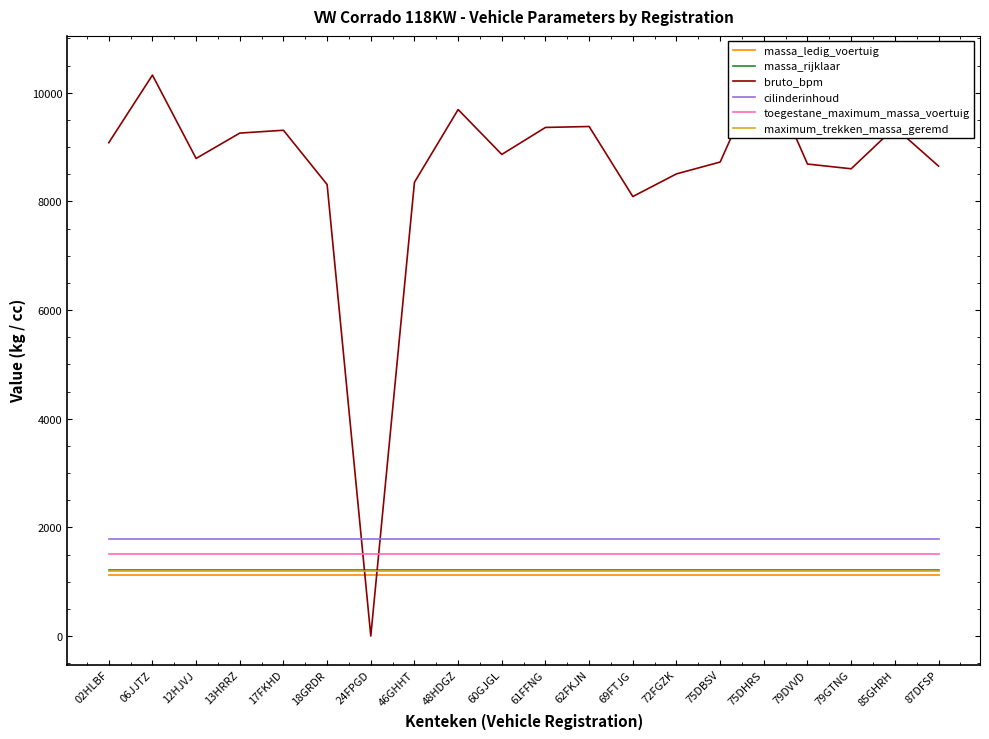

What is the label of the 18th point from the left?

79GTNG